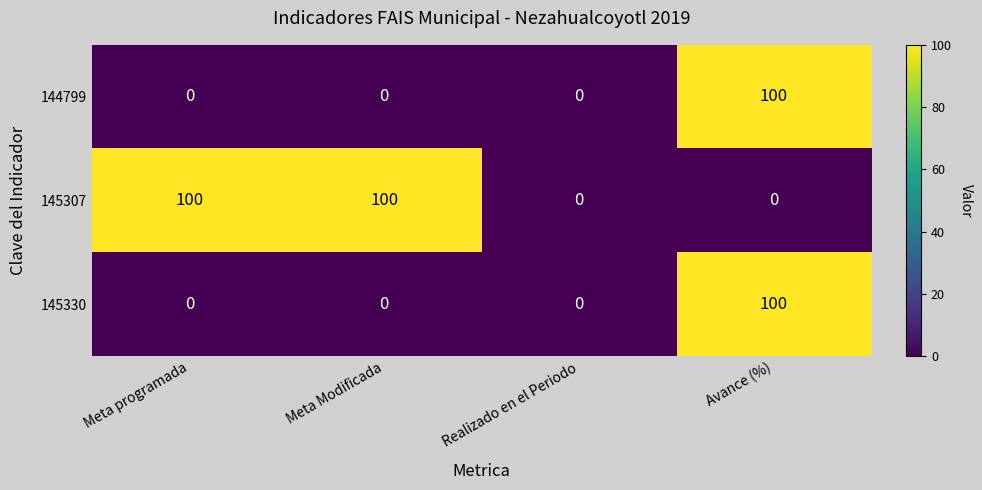

What is the sum of the 145330 values at Realizado en el Periodo and Avance (%)?

100